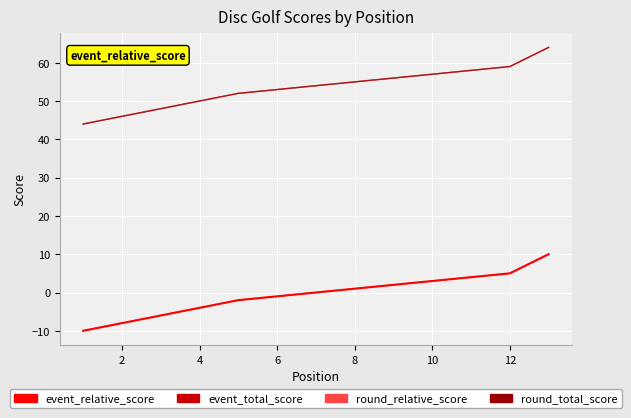

The value of round_relative_score at 4 is -6. True or false?

False